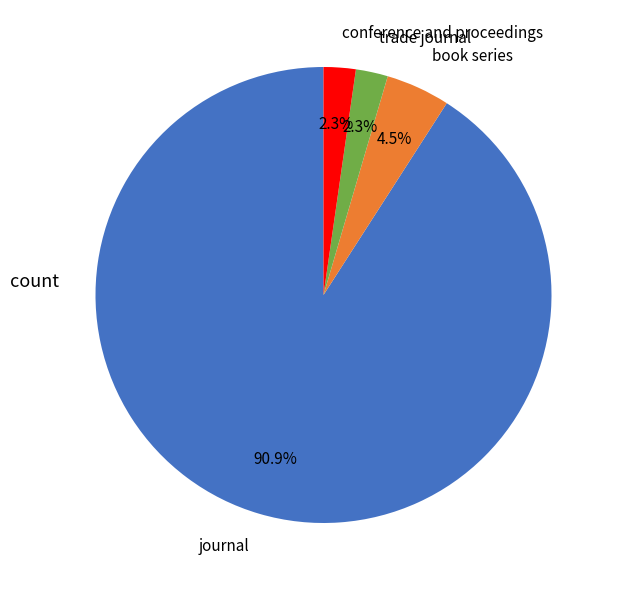

Which category has the biggest portion of the pie?

journal